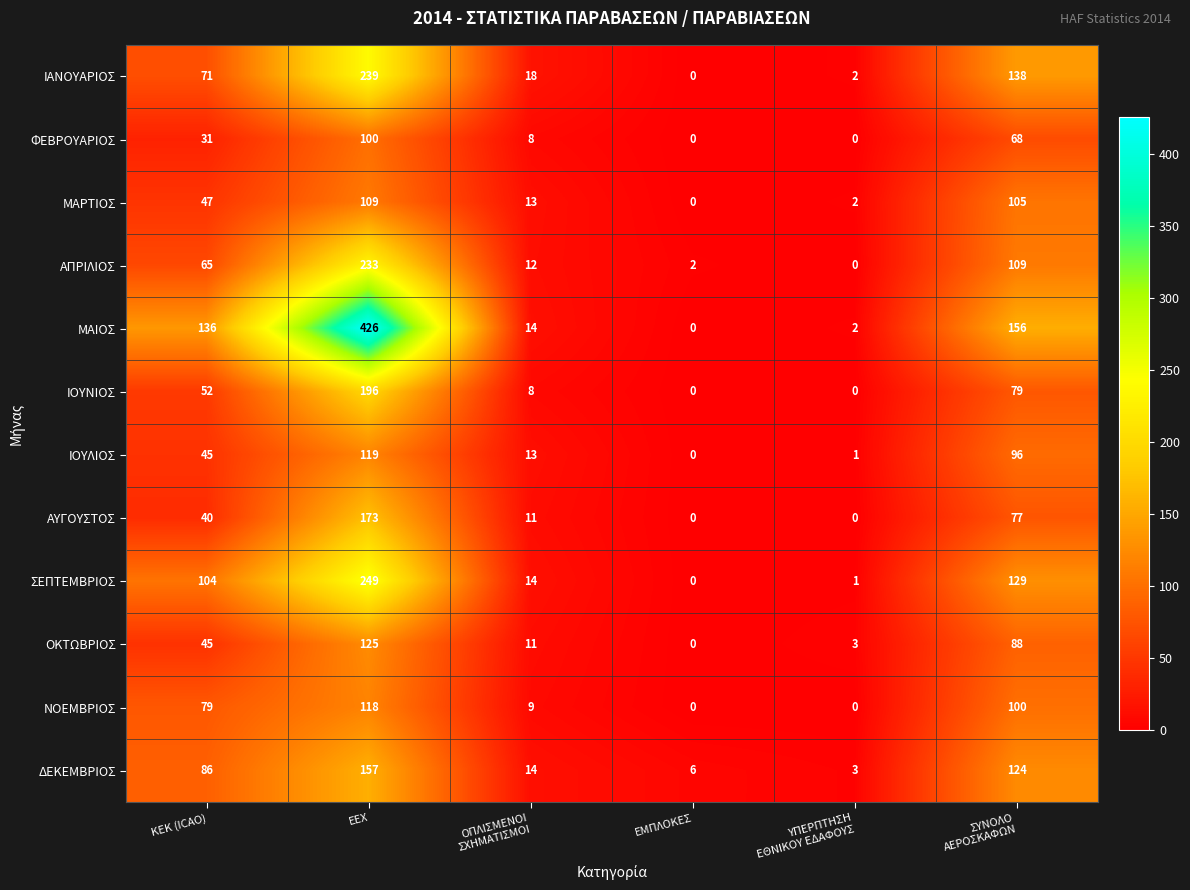

At how many categories does at least one series exceed 297?

1